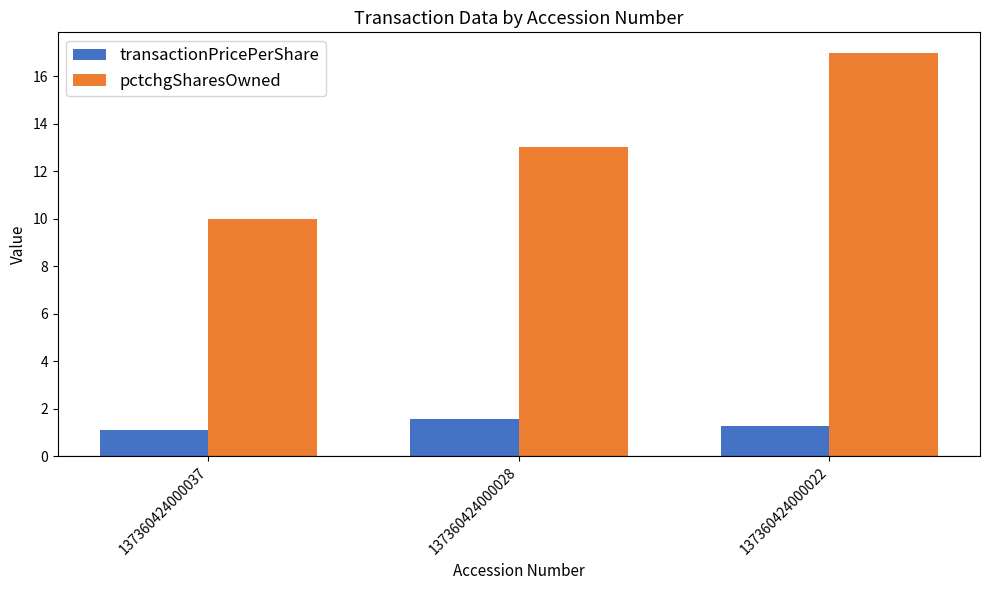

At which label does pctchgSharesOwned reach its minimum?

137360424000037